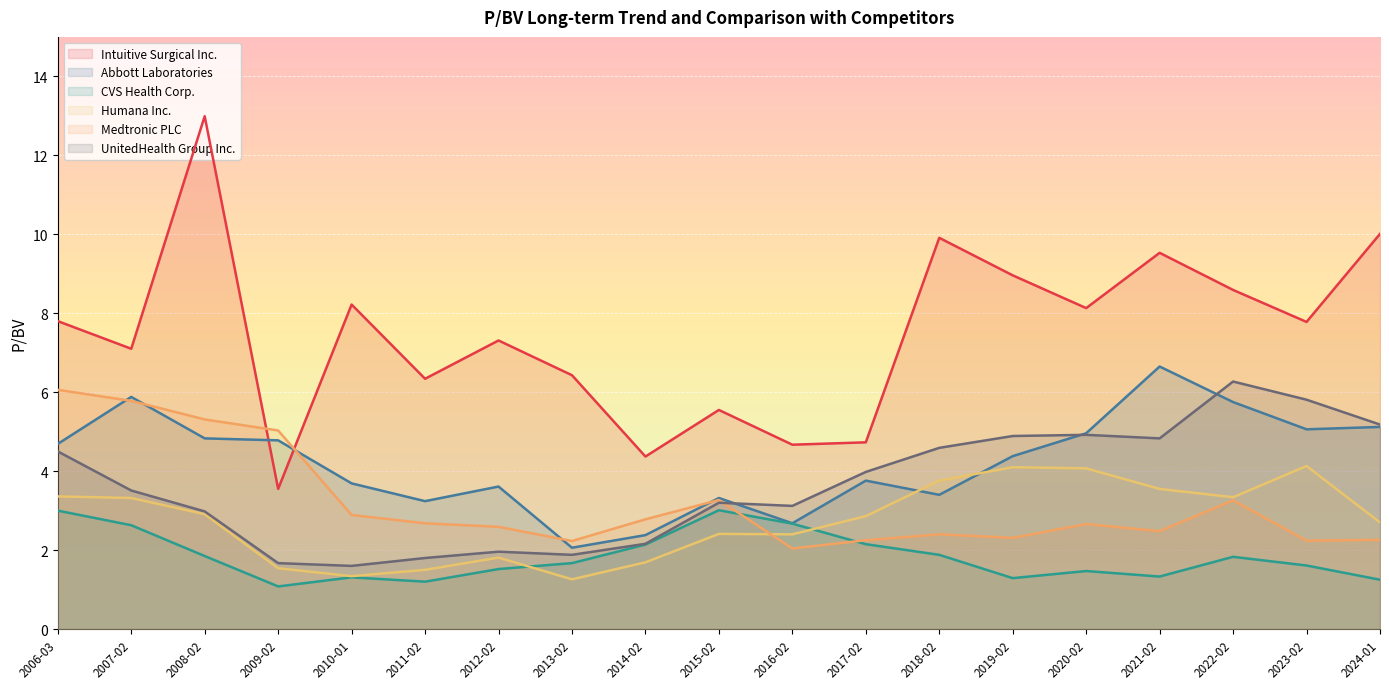

At which category is the sum across all series the highest?

2008-02